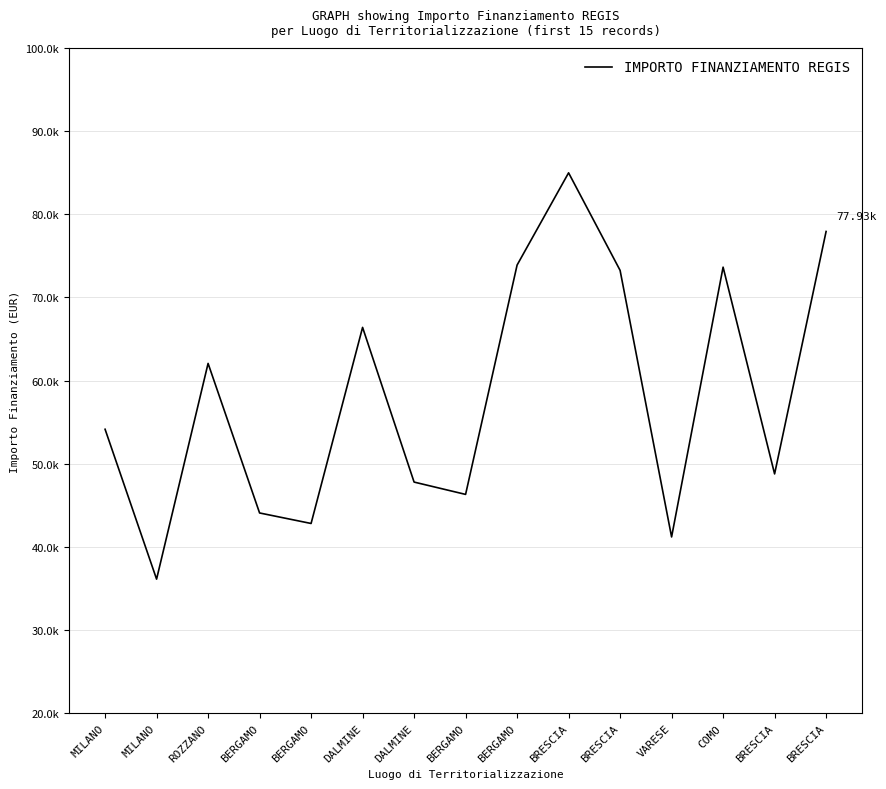

Does the chart display data point markers on the line(s)?

No